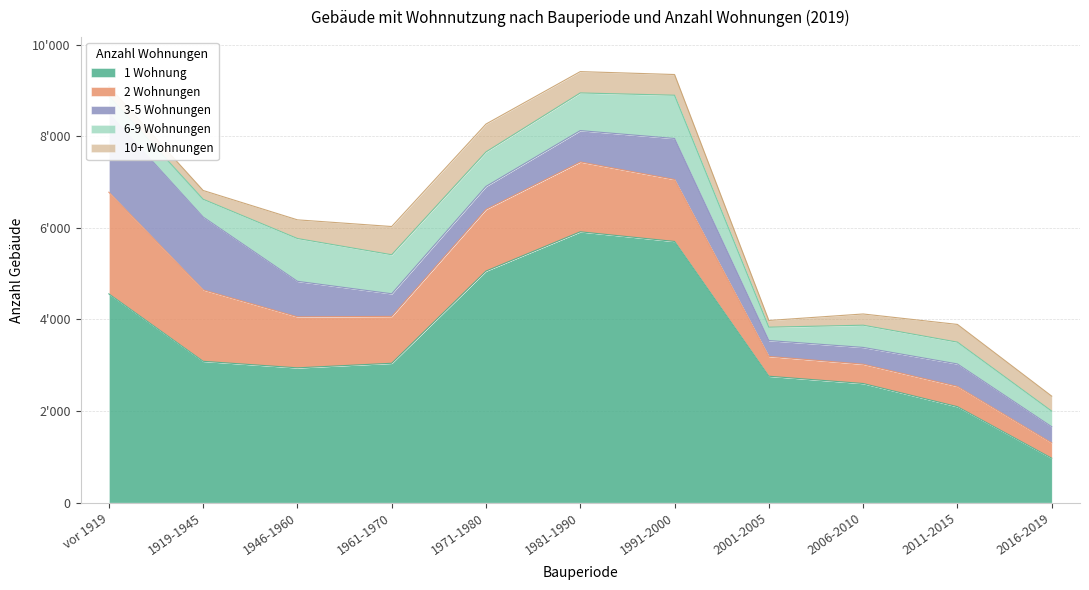

In 10+ Wohnungen, how many points are higher than both neighbors (excluding endpoints)?

2